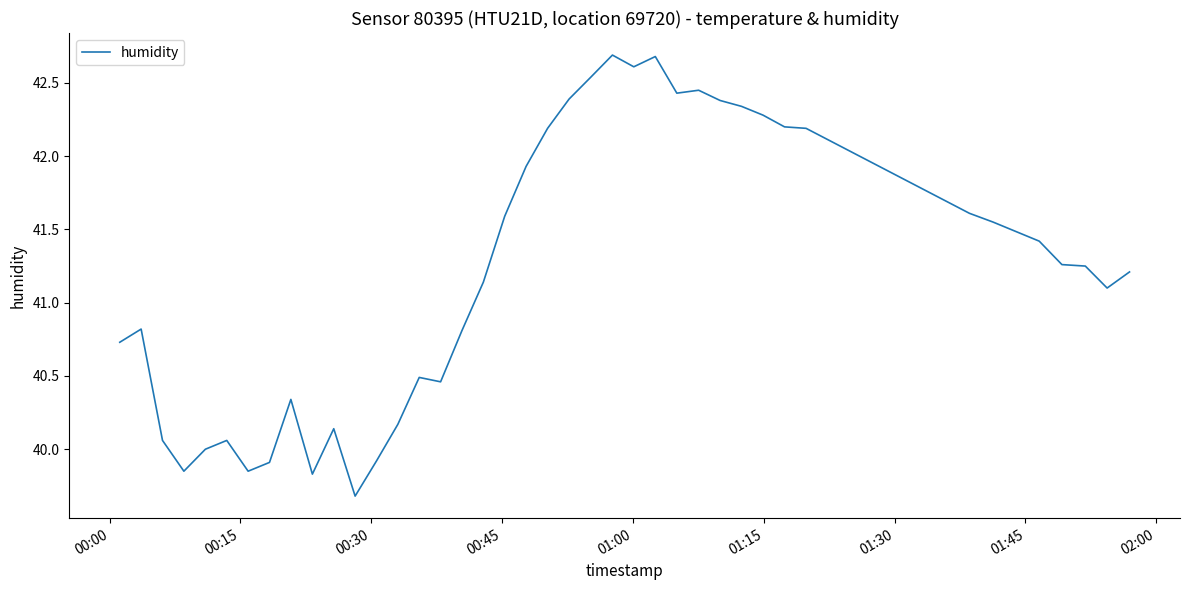

What is the maximum value shown in the chart?

42.7